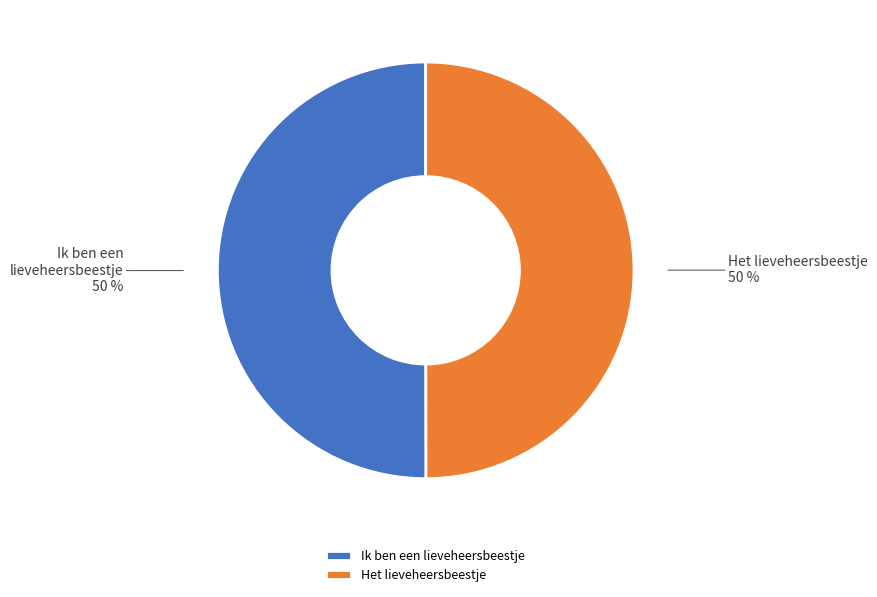

What percentage is the Ik ben een lieveheersbeestje slice, to the nearest percent?

50%